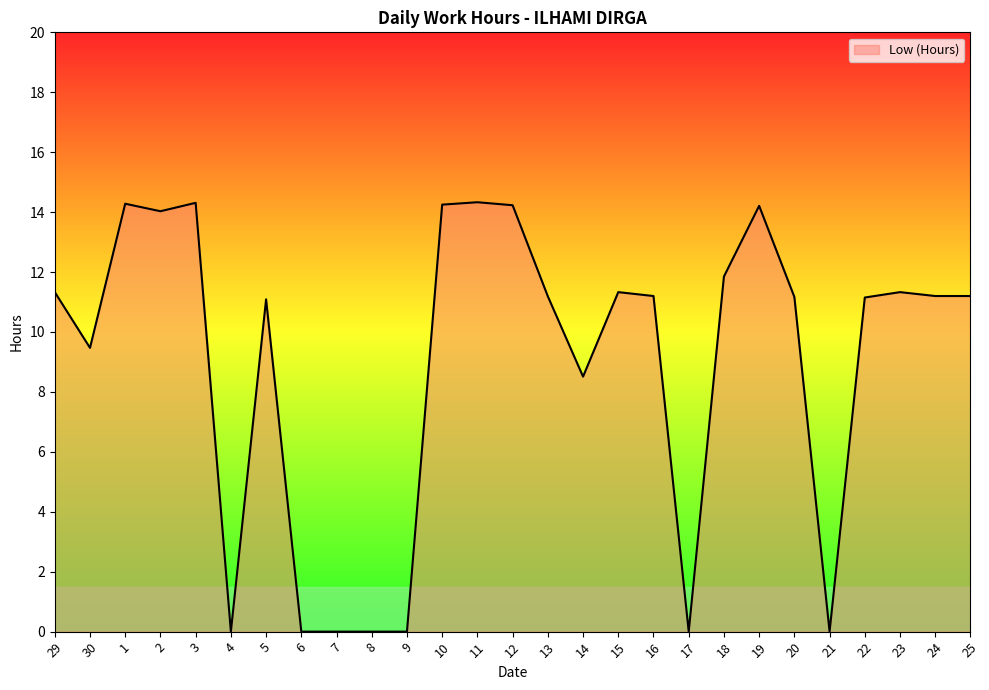

What is the sum of the values at 2 and 3?

28.3